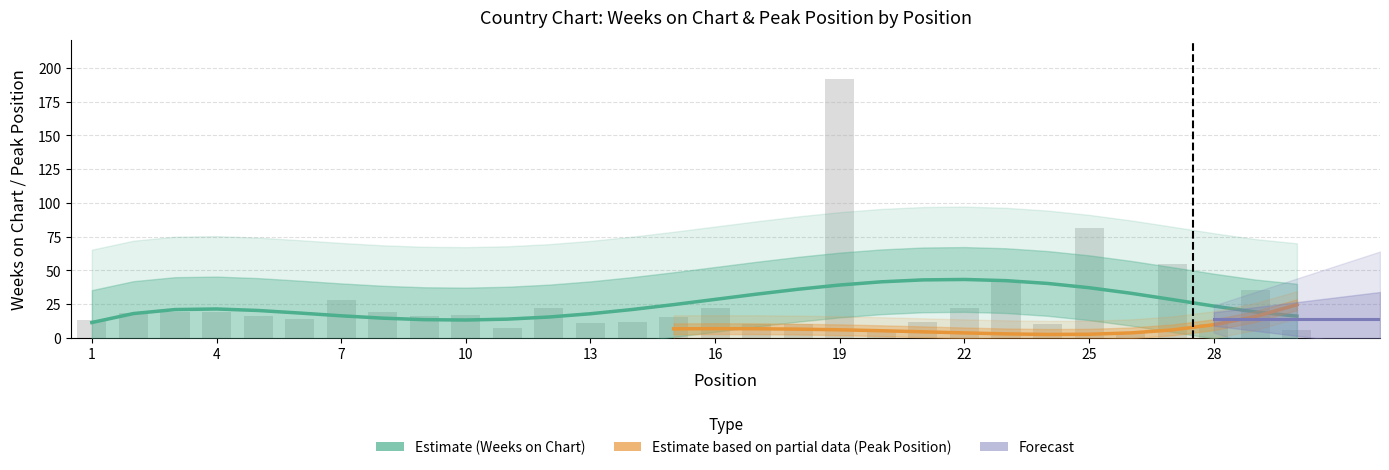

Rank the categories by value from highest to lowest.

19, 25, 27, 23, 29, 7, 12, 16, 22, 3, 4, 8, 2, 10, 5, 9, 15, 6, 1, 14, 21, 13, 17, 18, 24, 28, 11, 20, 30, 26